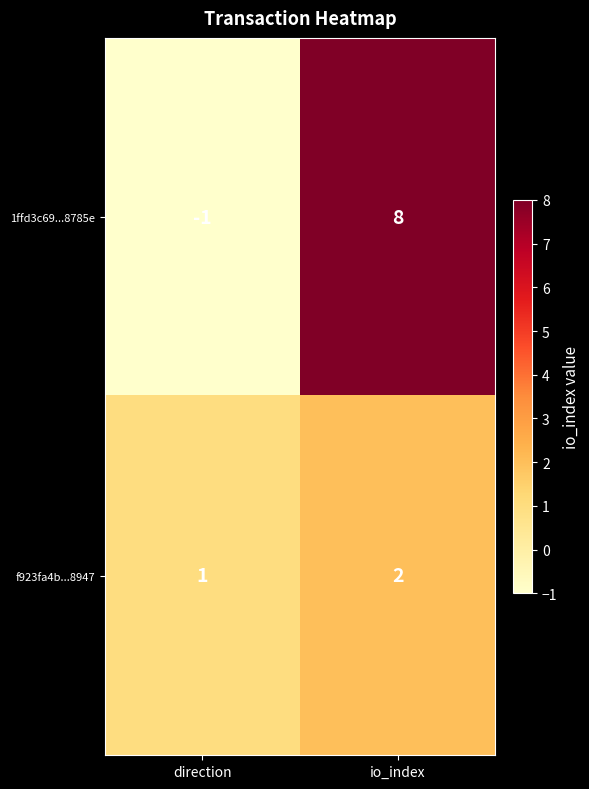

What is the maximum value shown in the chart?

8